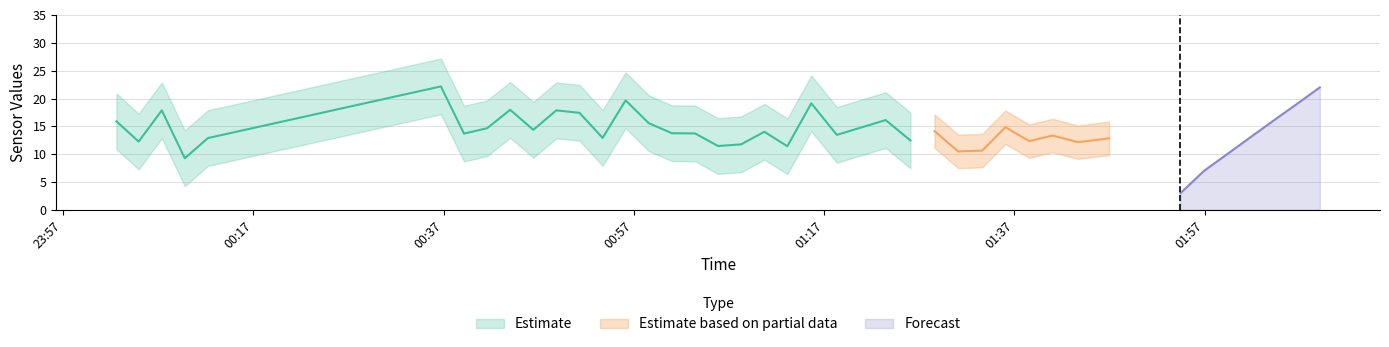

True or false: SDS_P2 and SDS_P1 cross at least once.

False